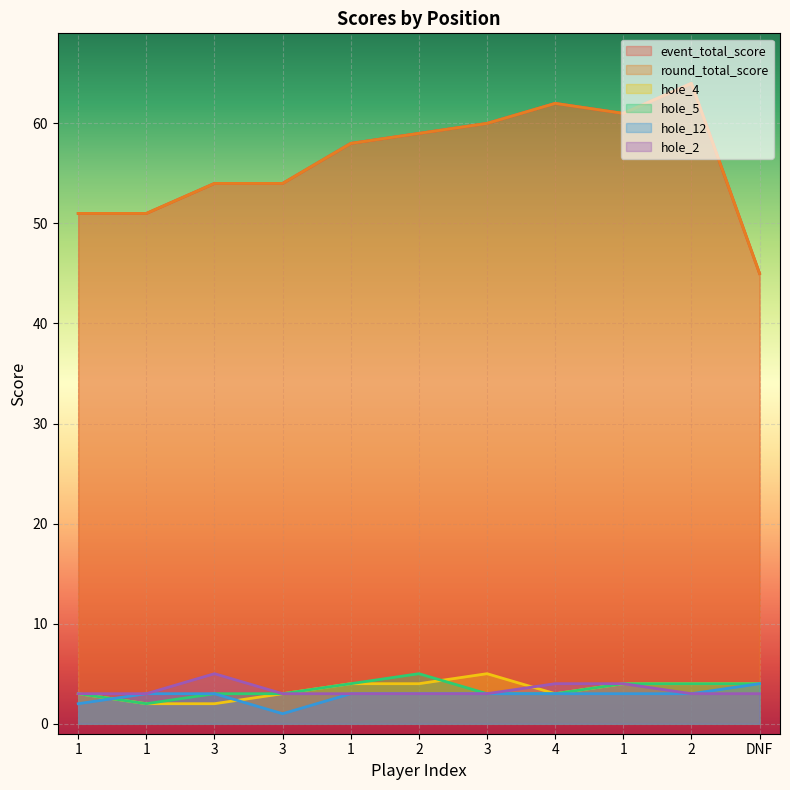

At which category is the sum across all series the highest?

2